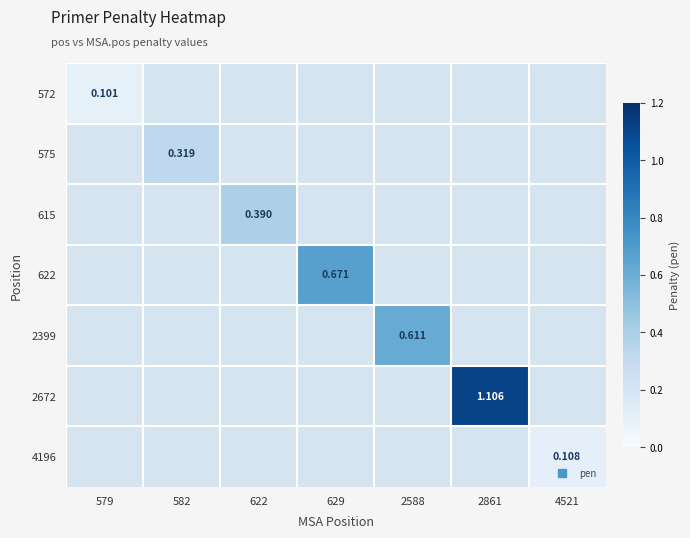

The value of 2672 at 2588 is 0.0. True or false?

True